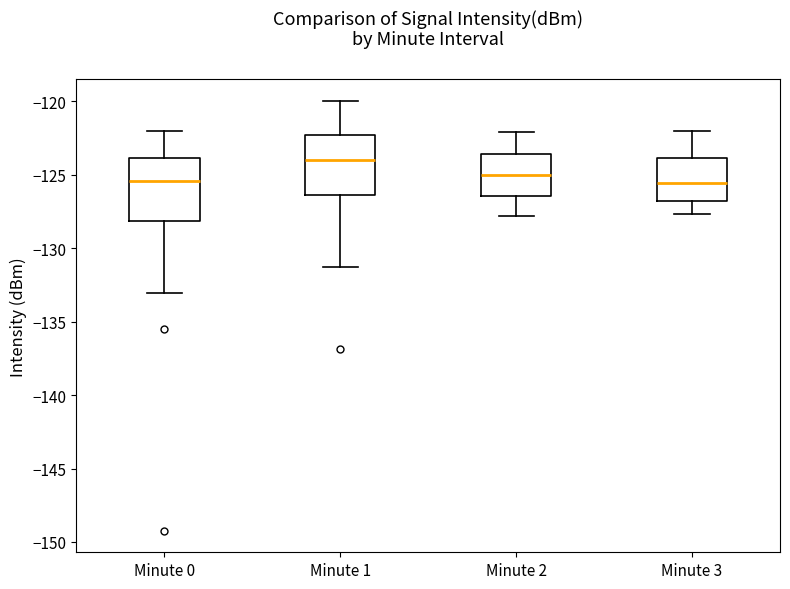

Reading left to right, read every box against the y-axis: the position of its median line, the range the box covers, and the ends of its whiskers. The values are not printed on the chart, so give them approximately, as read against the axis.

Minute 0: median -125.5, box -128.0 to -124.0, whiskers -133.0 to -122.0
Minute 1: median -124.0, box -126.5 to -122.5, whiskers -131.5 to -120.0
Minute 2: median -125.0, box -126.5 to -123.5, whiskers -128.0 to -122.0
Minute 3: median -125.5, box -127.0 to -124.0, whiskers -127.5 to -122.0